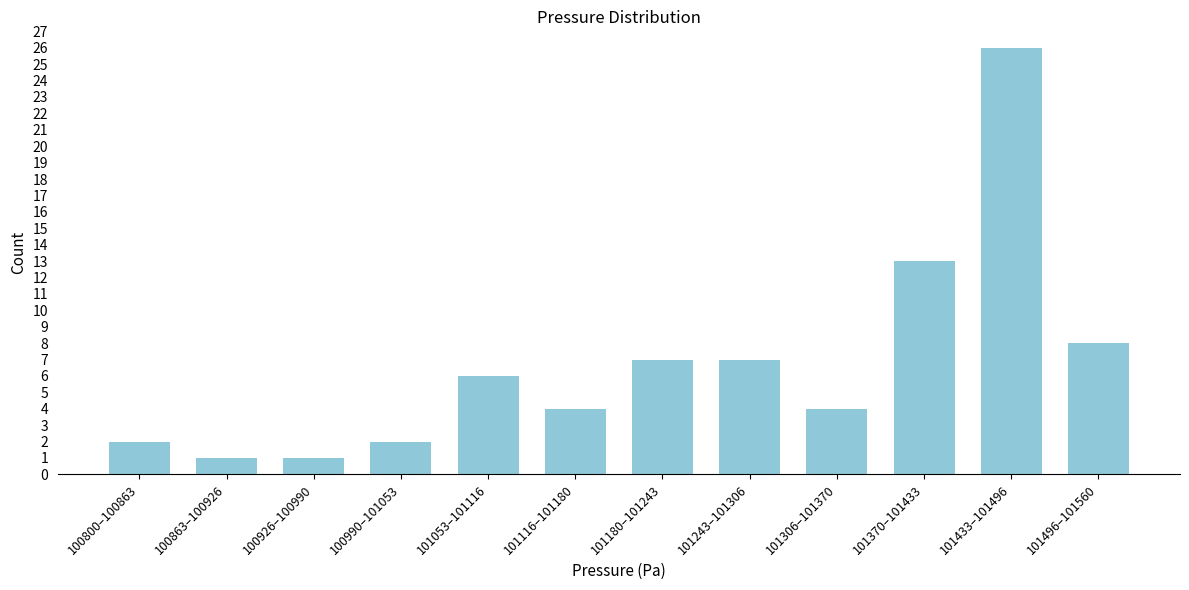

Reading right to left, extract all data points from this chart.

101496–101560=8	101433–101496=26	101370–101433=13	101306–101370=4	101243–101306=7	101180–101243=7	101116–101180=4	101053–101116=6	100990–101053=2	100926–100990=1	100863–100926=1	100800–100863=2